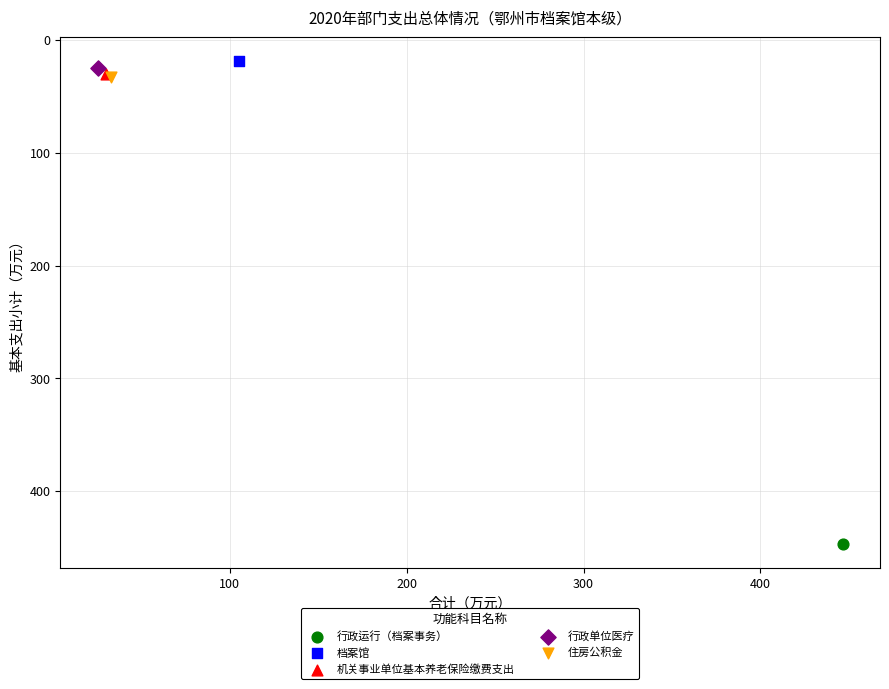

Which series reaches the maximum Y coordinate?

行政运行（档案事务）